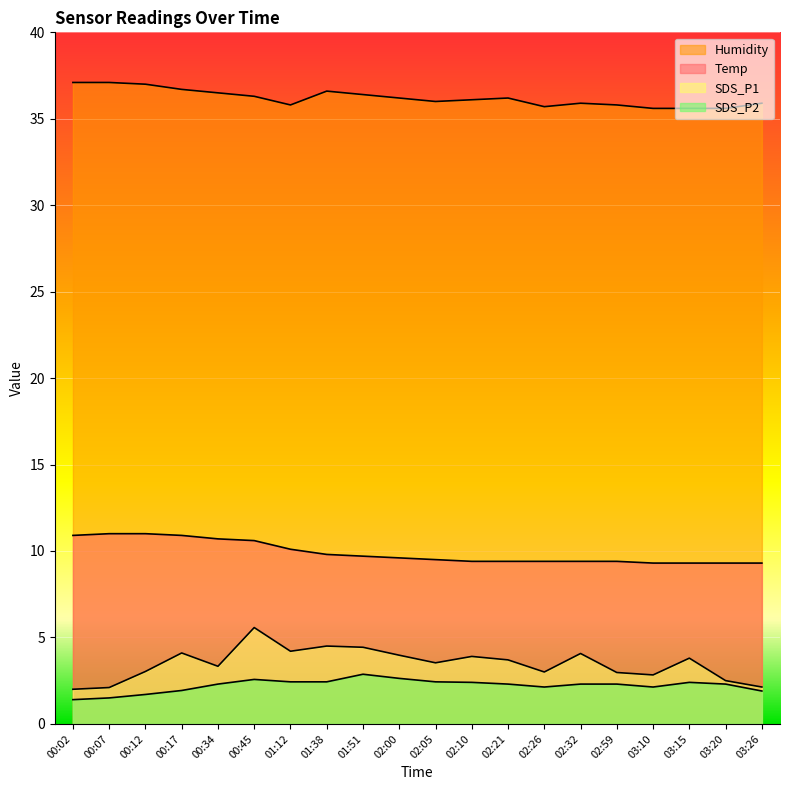

The value of Temp at 00:07 is 11.0. True or false?

True